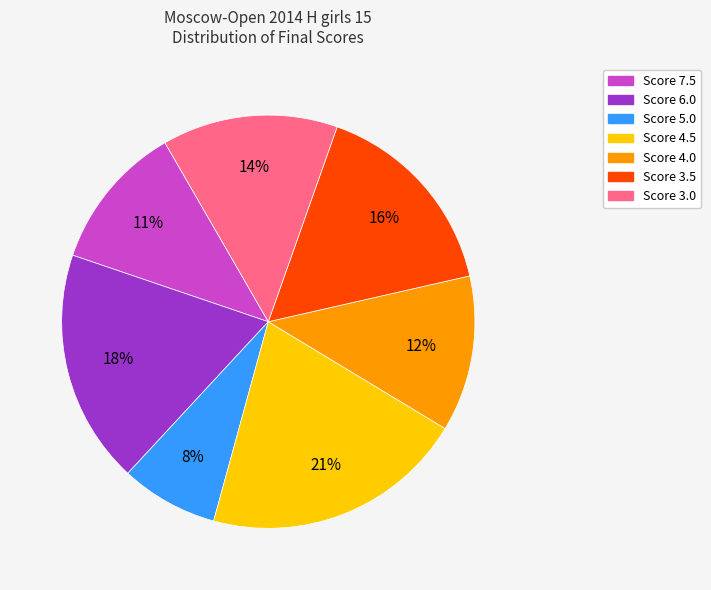

To the nearest percent, what is the difference between the largest and smallest slice percentages?

13%